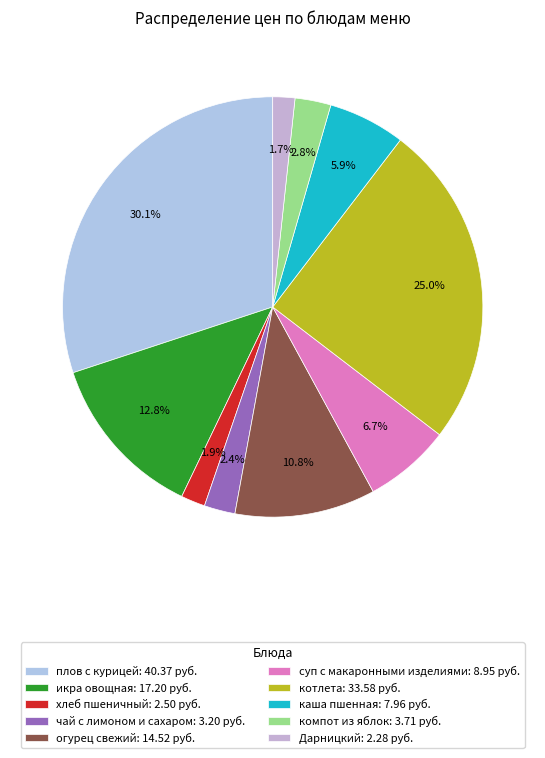

Between Дарницкий and компот из яблок, which is larger?

компот из яблок